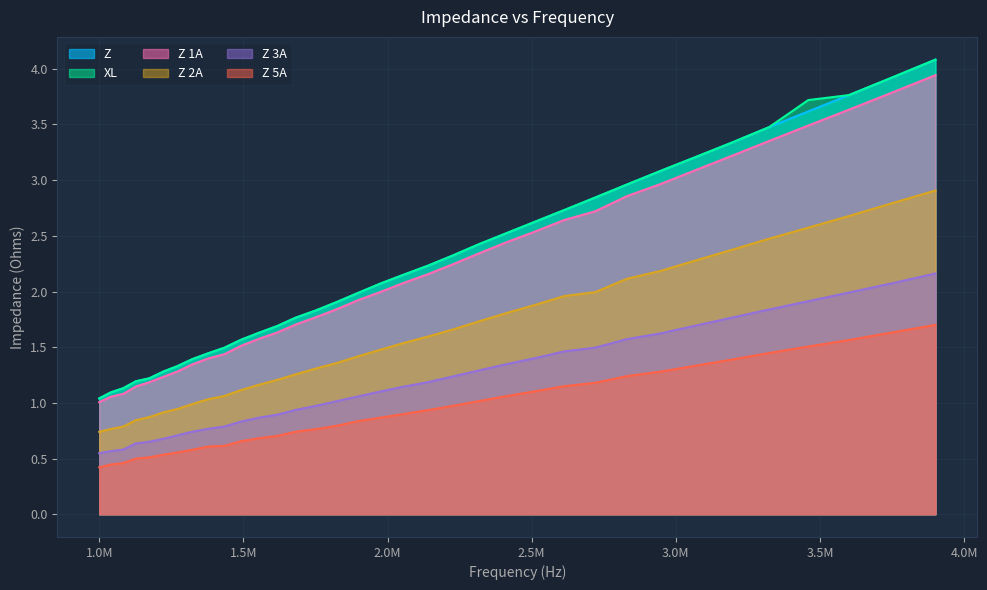

True or false: Z 3A and Z intersect in this chart.

False